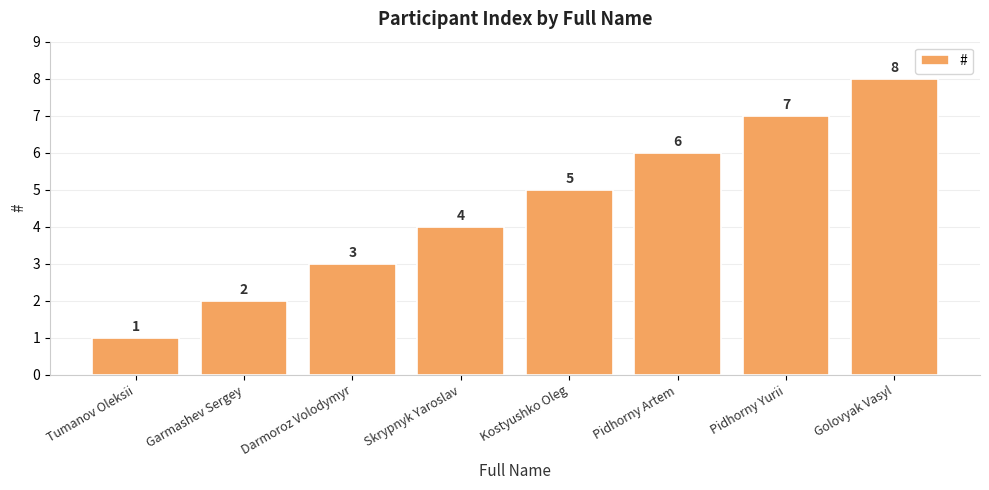

What is the label of the 5th bar from the right?

Skrypnyk Yaroslav